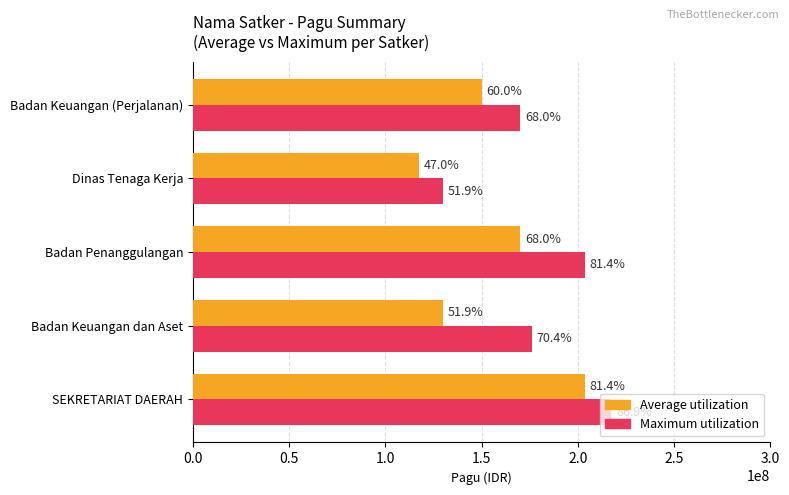

What are all the series names shown in the legend?

Average utilization, Maximum utilization